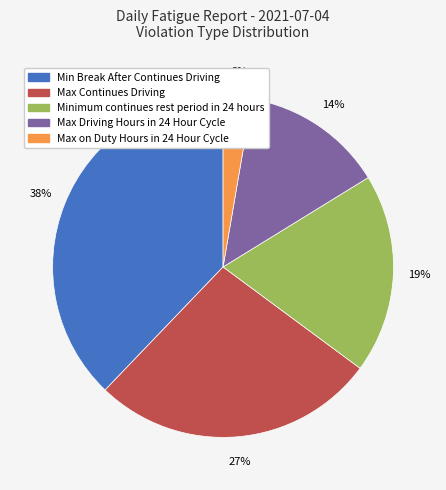

How many slices are in this pie chart?

5